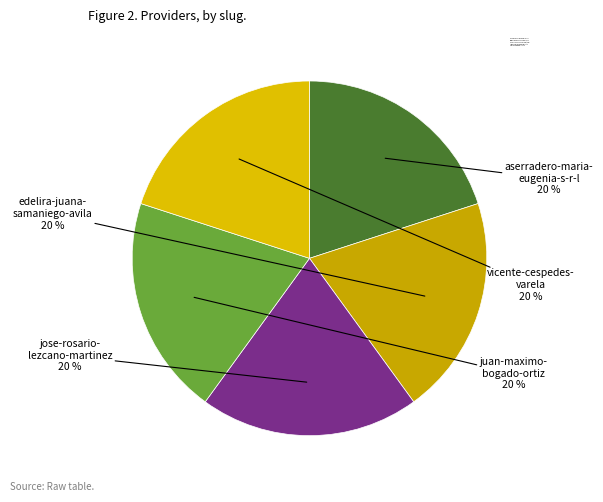

Combined, do juan-maximo-bogado-ortiz and jose-rosario-lezcano-martinez account for over 50%?

No